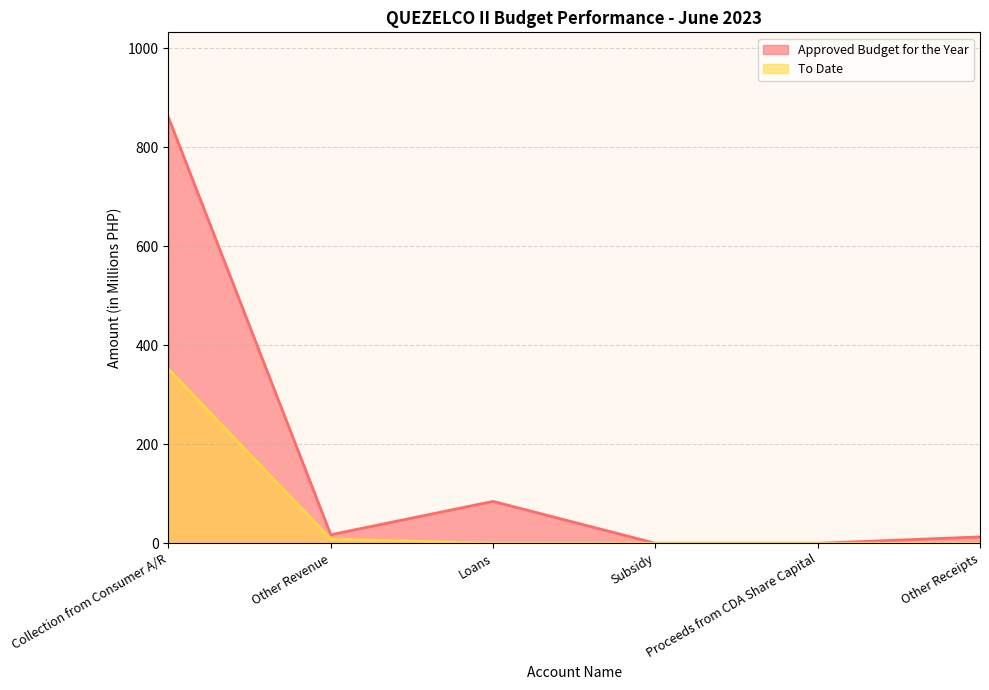

How many lines are shown in the chart?

2